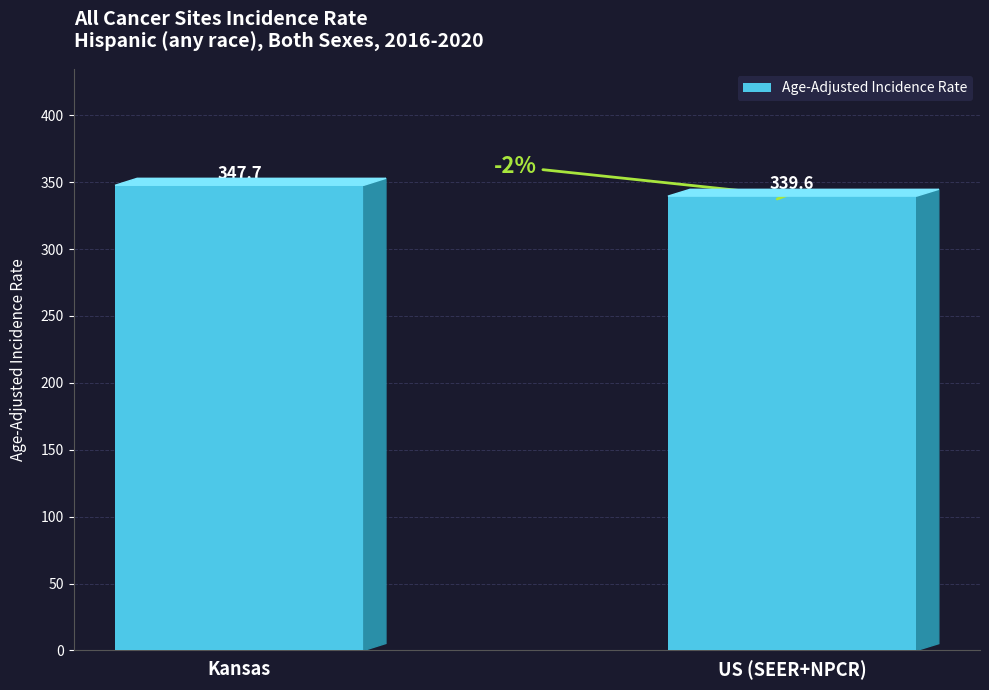

Rank the categories by value from lowest to highest.

US (SEER+NPCR), Kansas